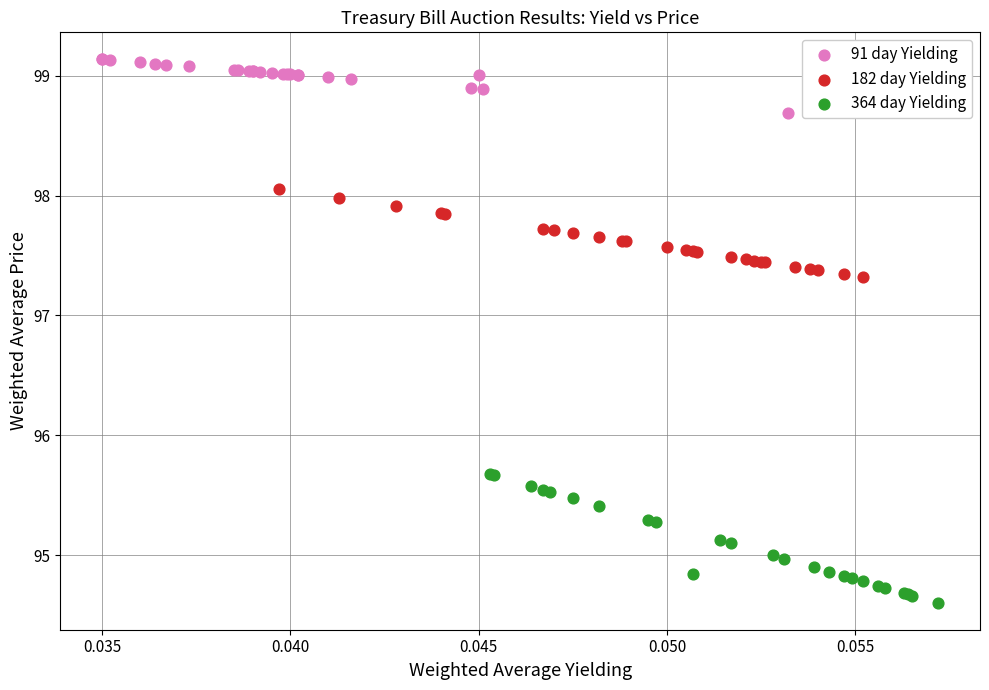

Which series contains the lowest Y value?

364 day Yielding